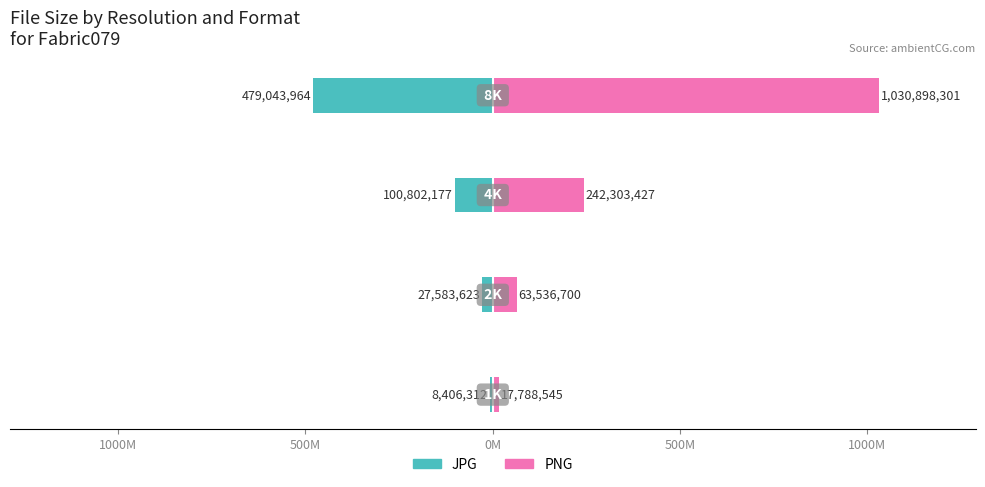

Reading left to right, transcribe all the data shown in this chart.

JPG: -8406312	-27583623	-100802177	-479043964
PNG: 17788545	63536700	242303427	1030898301